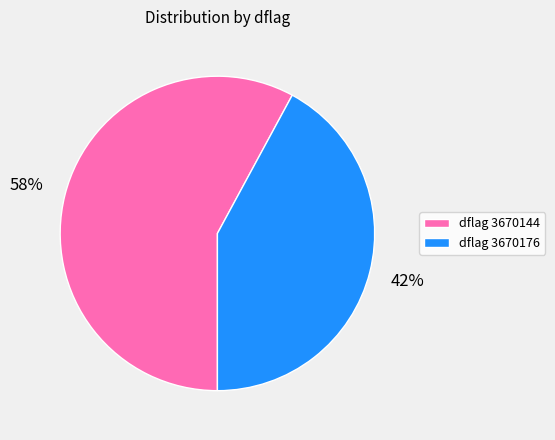

True or false: dflag 3670144 accounts for 58% of the total.

True